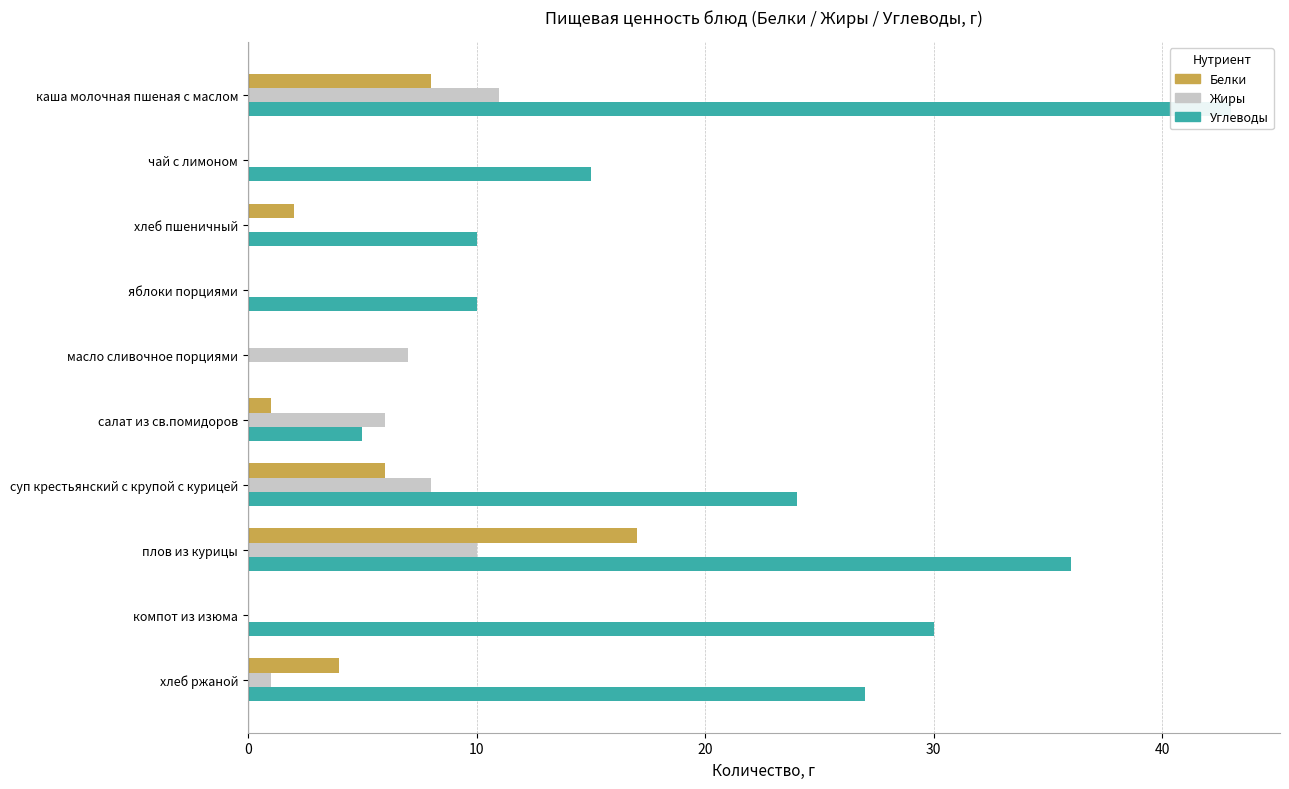

What is the value of the Белки bar at the 6th from the left?

1